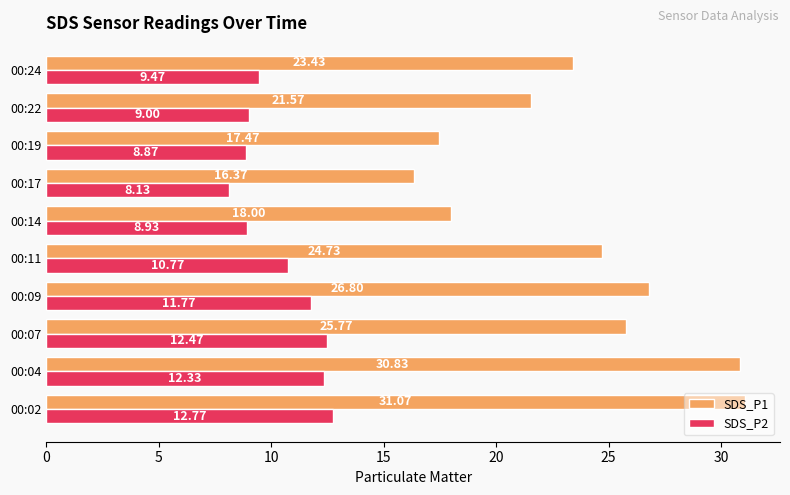

What is the difference between the second highest and second lowest values in the SDS_P1 series?

13.4